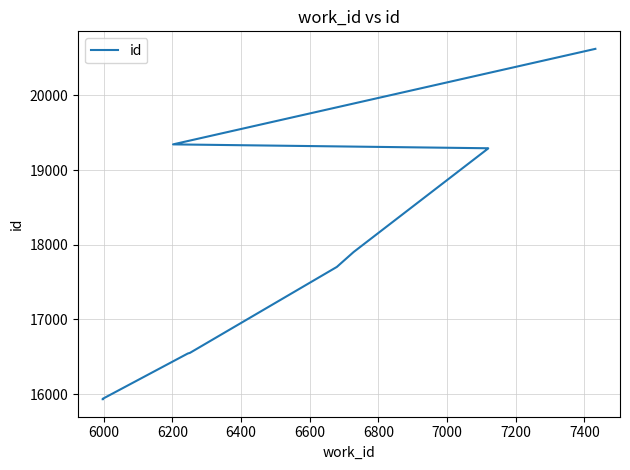

The chart shows a value of 3594 at 6800. True or false?

False